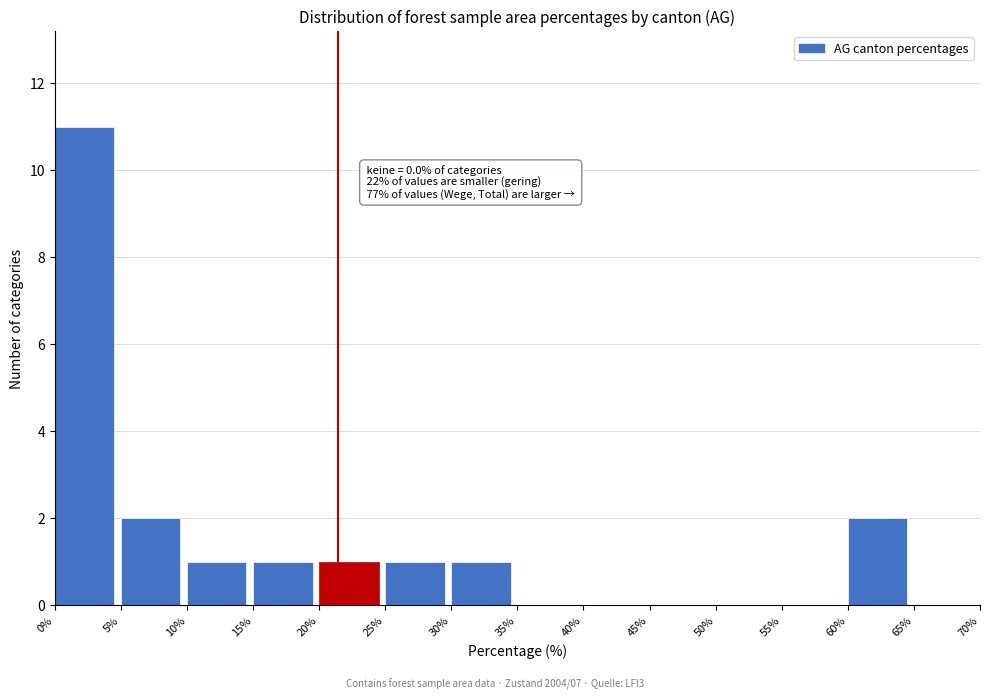

Which range on the x-axis has the tallest bar?

0% to 5%